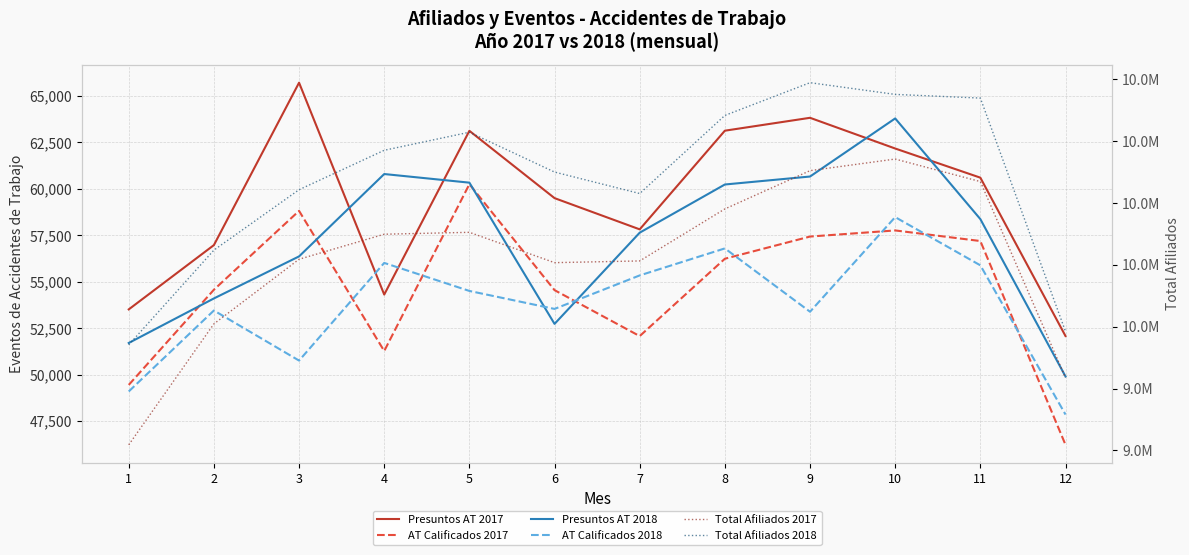

True or false: AT Calificados 2017 has more than 2 interior local peaks.

True